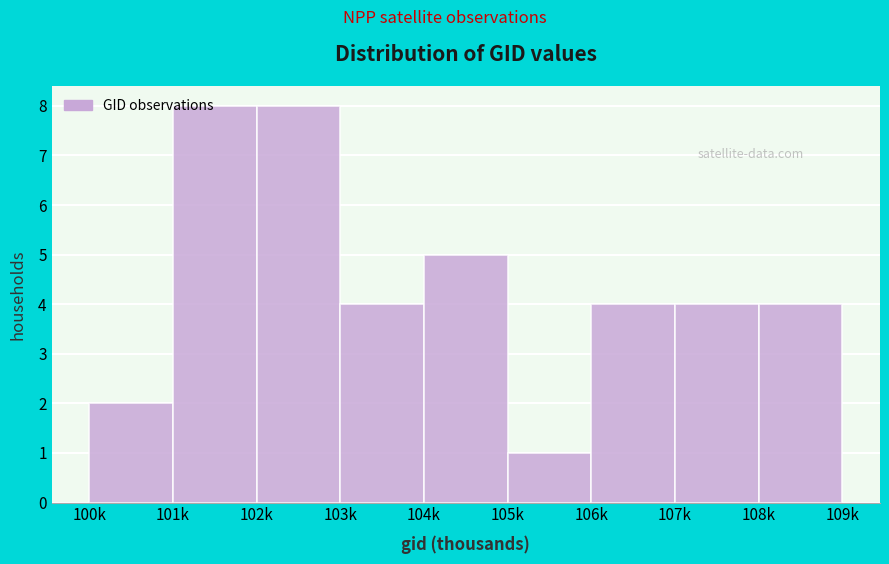

What is the difference between the second highest and second lowest values?

6